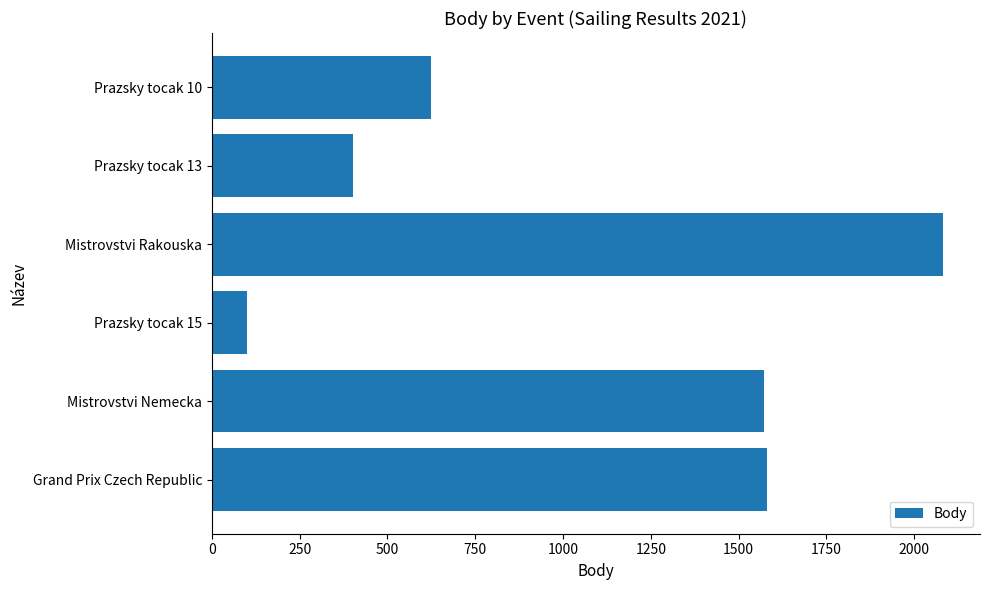

What is the ratio of the value at Prazsky tocak 15 to the value at Prazsky tocak 13?

0.3